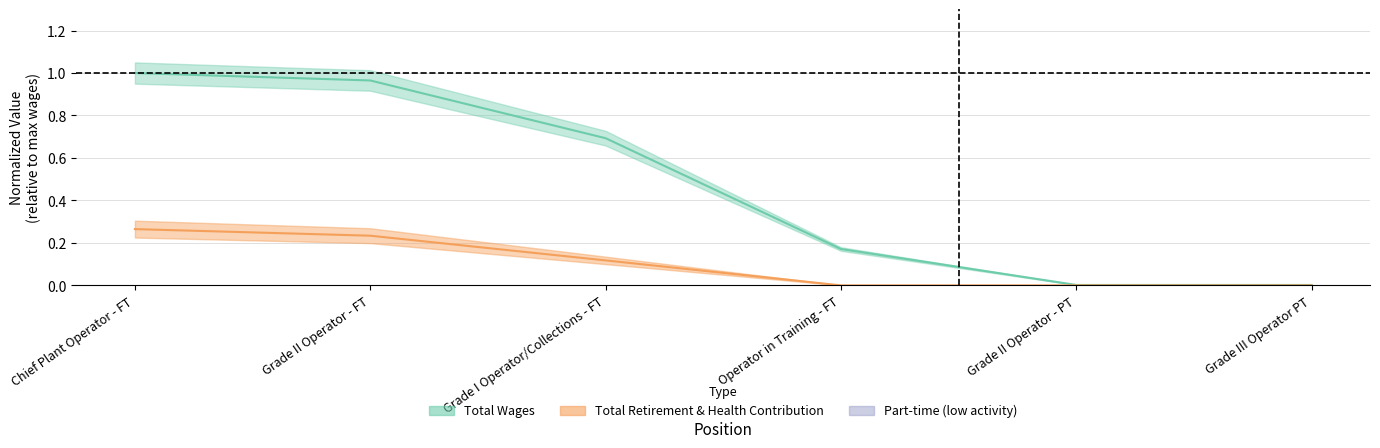

Rank the categories by Total Retirement & Health Contribution value from lowest to highest.

Operator in Training - FT, Grade II Operator - PT, Grade III Operator PT, Grade I Operator/Collections - FT, Grade II Operator - FT, Chief Plant Operator - FT